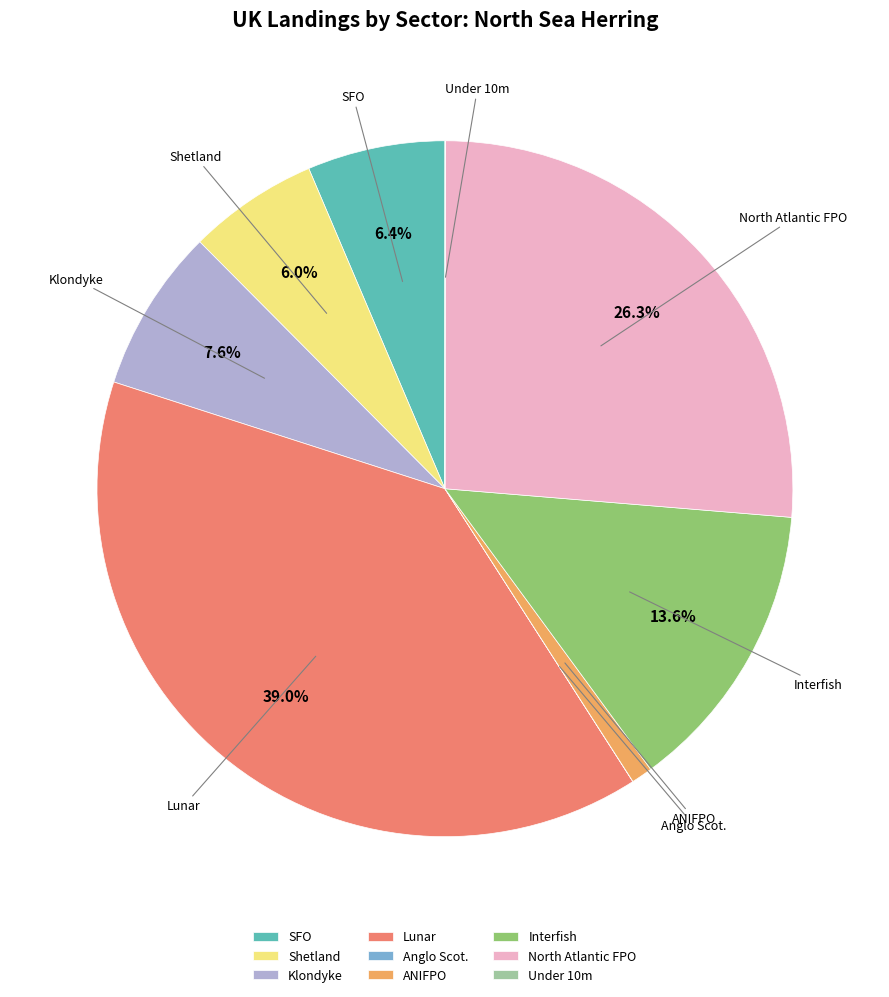

Which has a higher value, SFO or North Atlantic FPO?

North Atlantic FPO